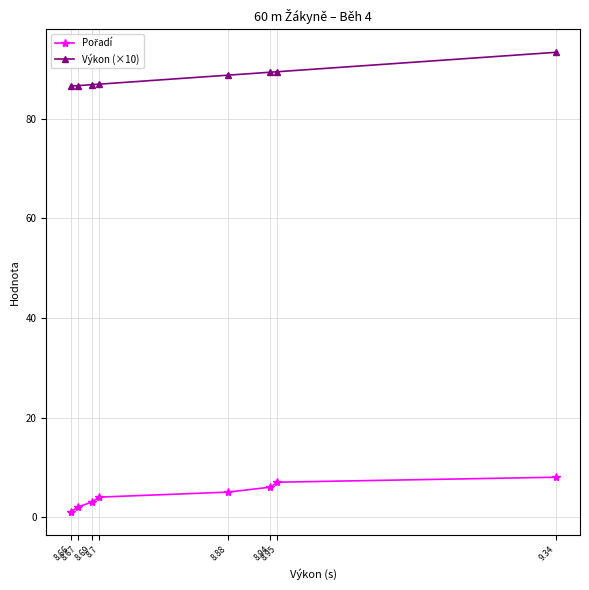

What is the maximum value shown in the chart?

93.4